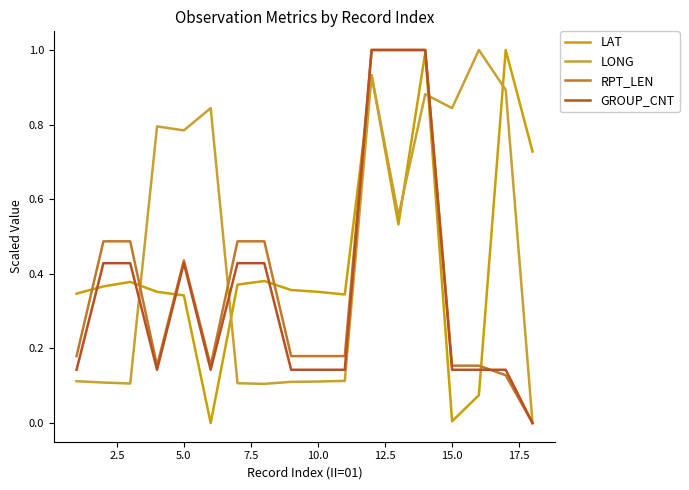

What is the greatest value displayed?

1.0